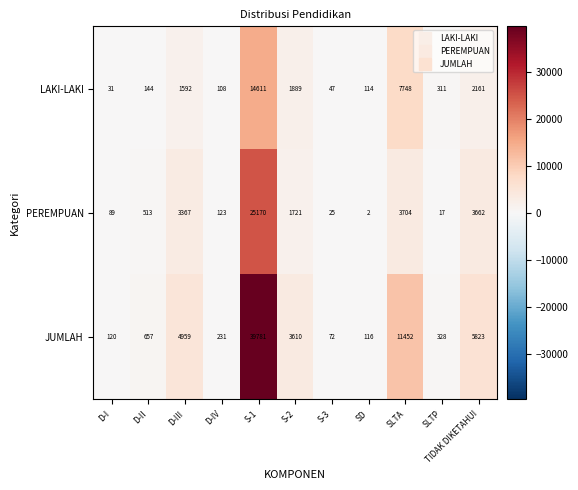

What is the difference between the highest and lowest values at SLTP?

311